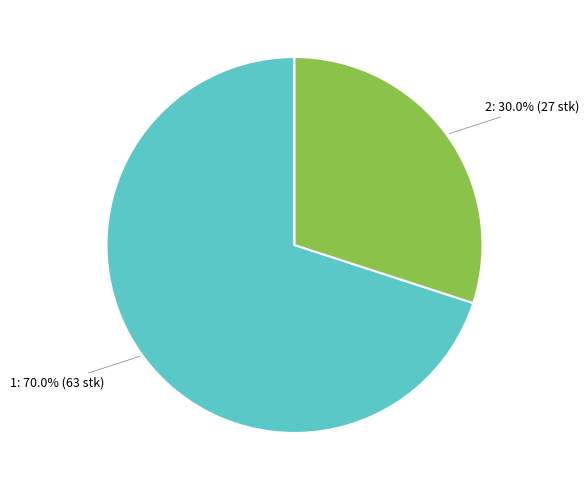

Is there any slice that represents more than half of the pie?

Yes